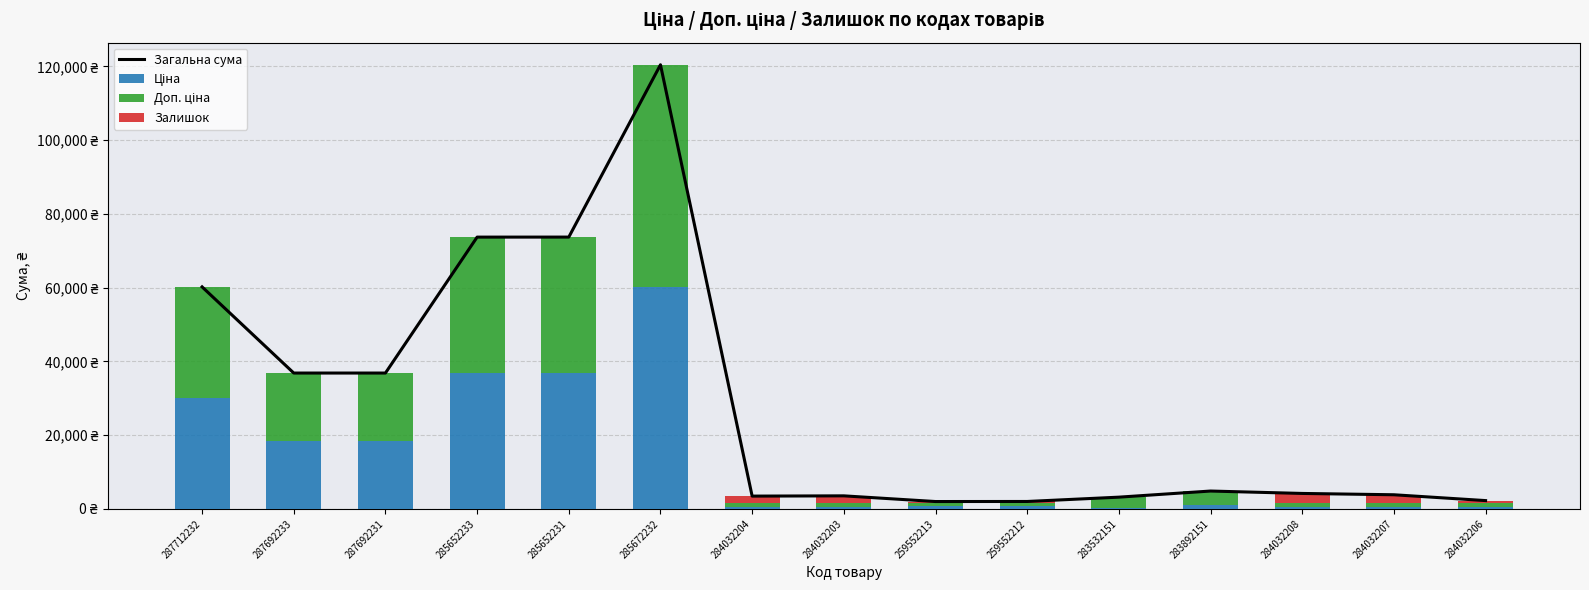

At which label does Ціна reach its peak?

285672232